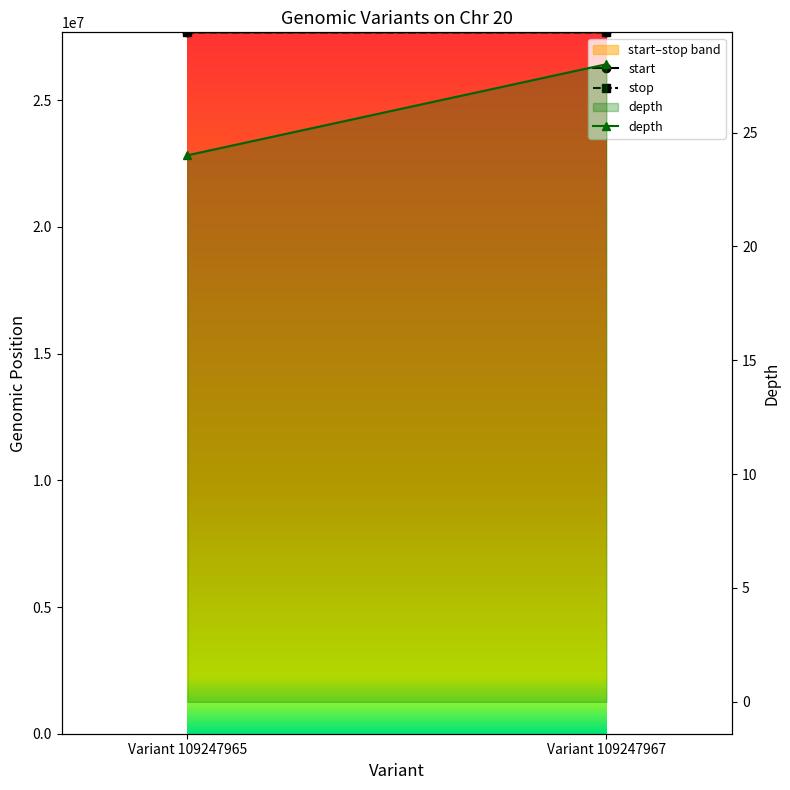

True or false: start has a value of 38753197 at Variant 109247967.

False